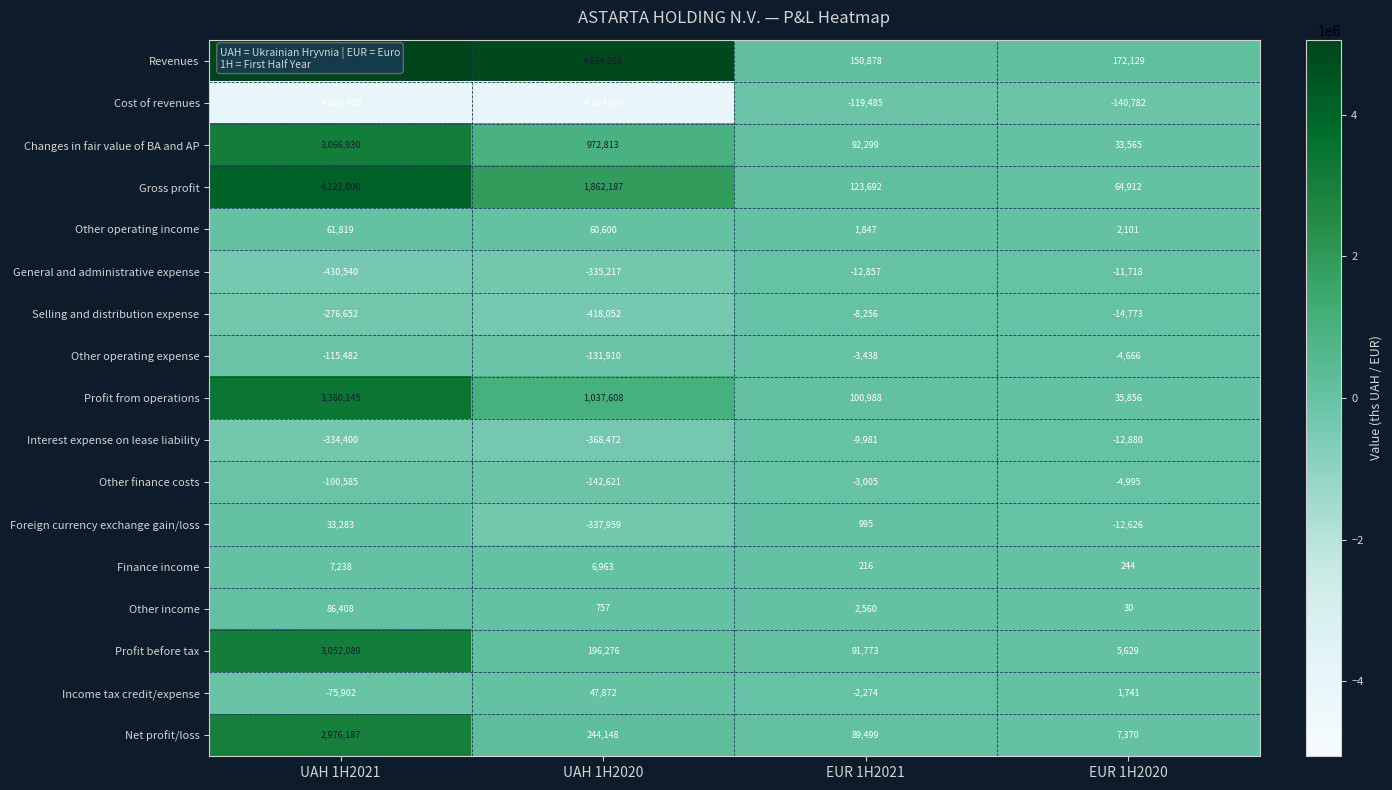

What is the approximate value of Income tax credit/expense at EUR 1H2021?

-2274